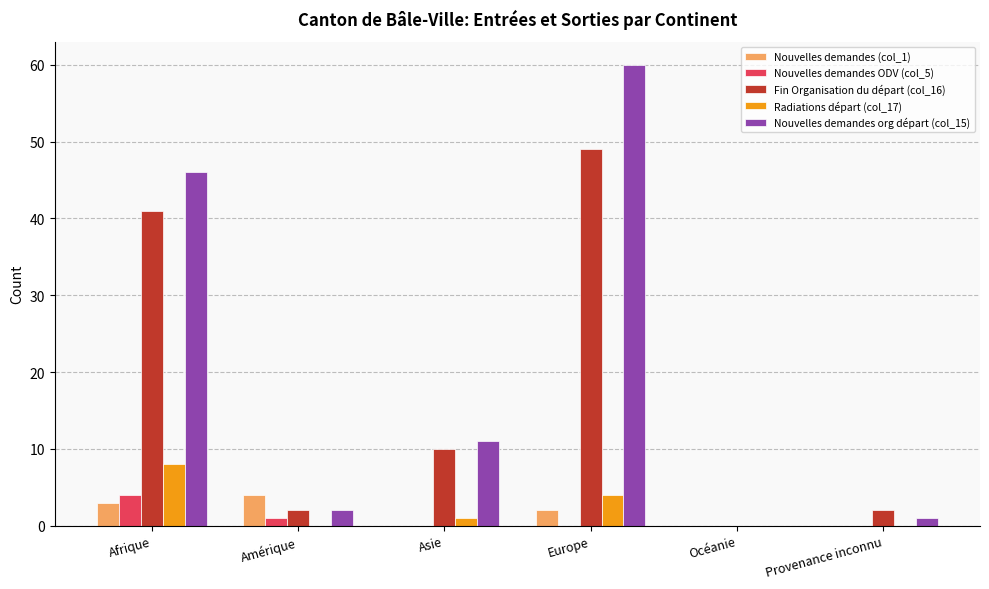

Which category has the highest value in the Nouvelles demandes ODV (col_5) series?

Afrique